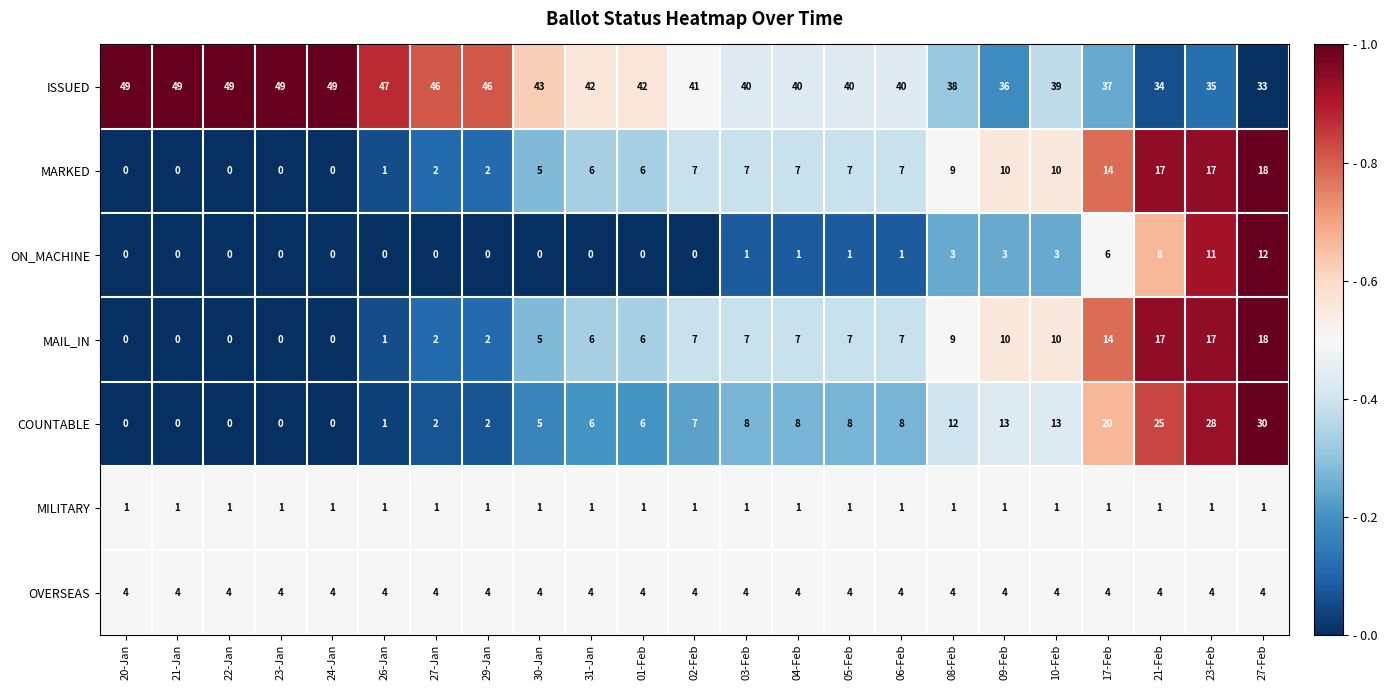

The OVERSEAS series shows 4 at 04-Feb. True or false?

True